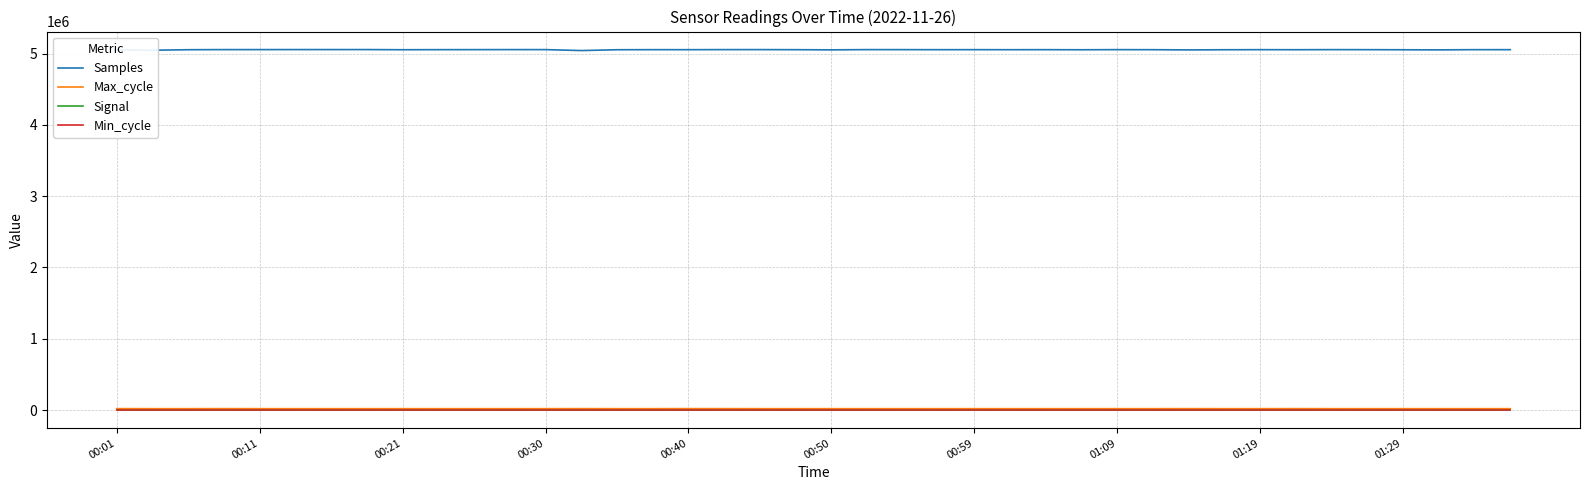

Which series has the largest total across all categories?

Samples